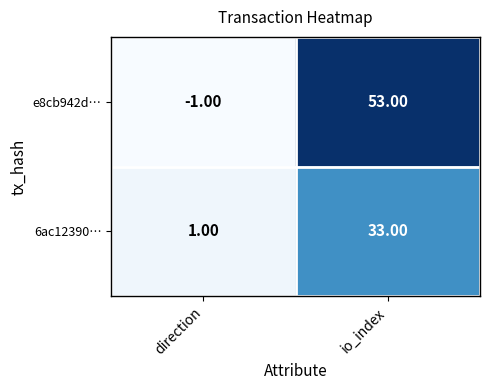

Which series changed the most between direction and io_index?

e8cb942d…